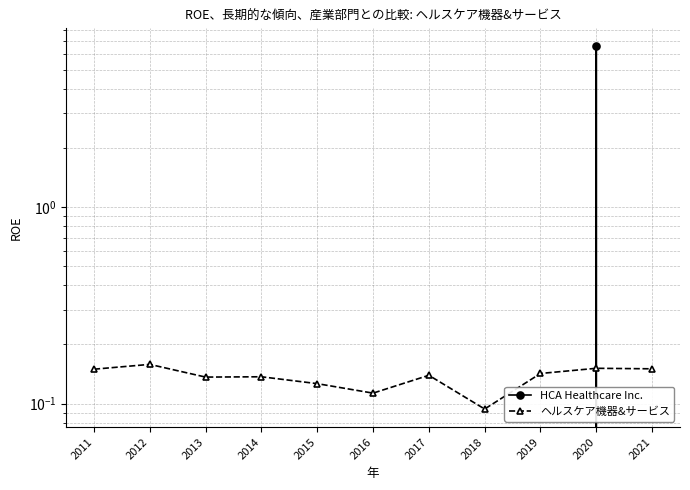

List the labels in order of ヘルスケア機器&サービス value, largest first.

2012, 2020, 2021, 2011, 2019, 2017, 2014, 2013, 2015, 2016, 2018